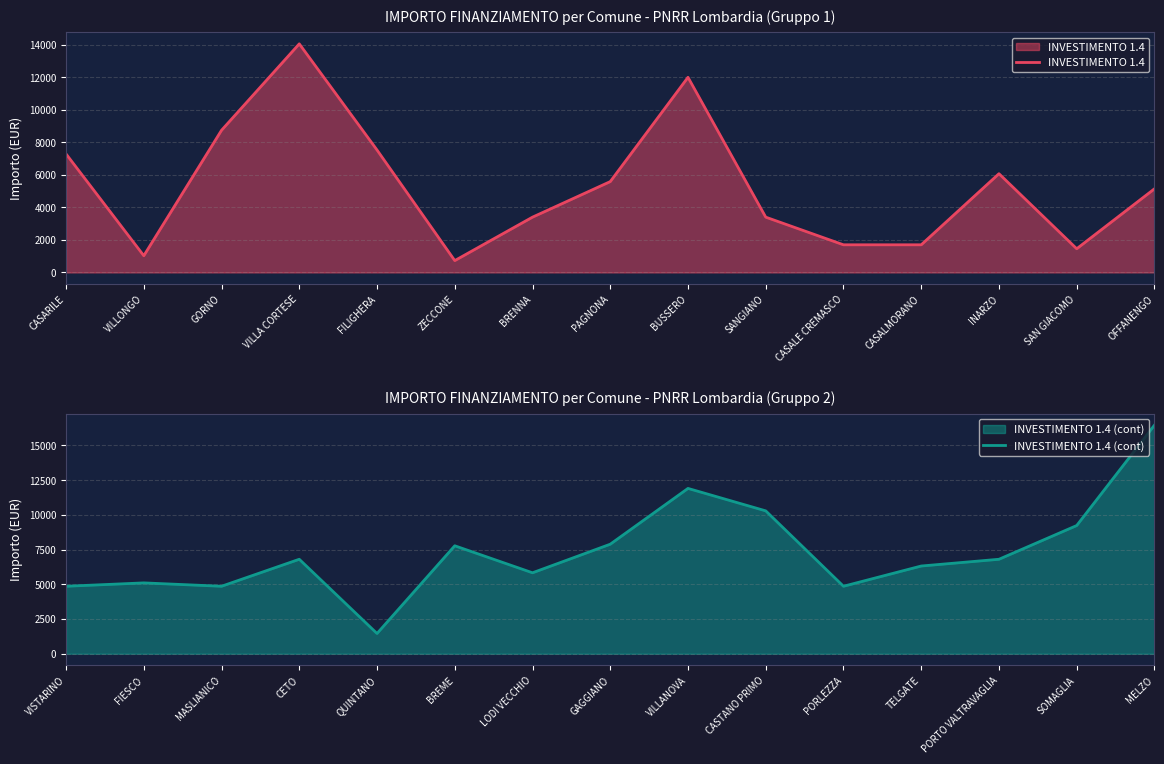

What is the sum of all INVESTIMENTO 1.4 values?

79870